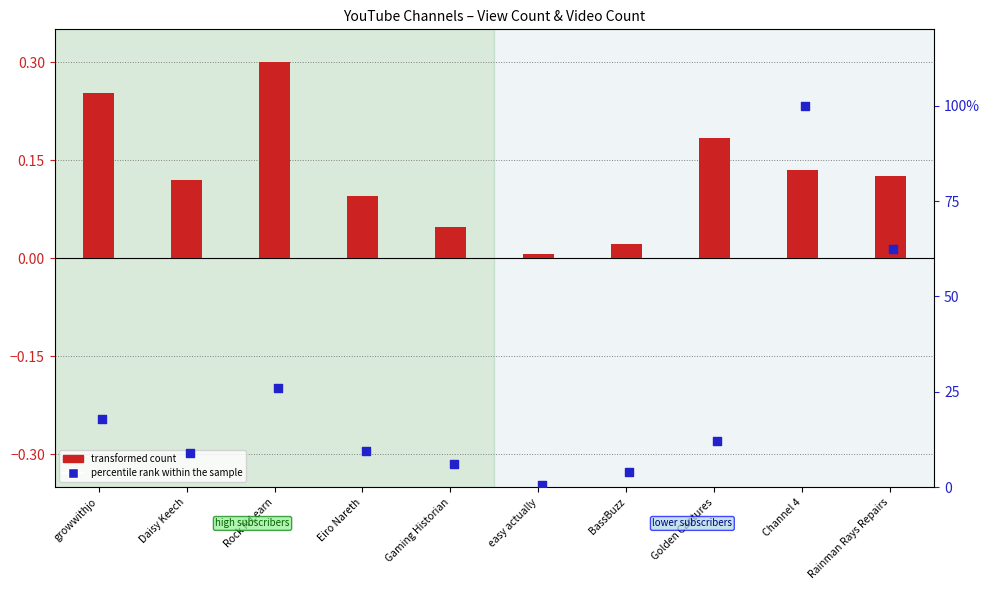

What is the total value across all series at Gaming Historian?

6.2